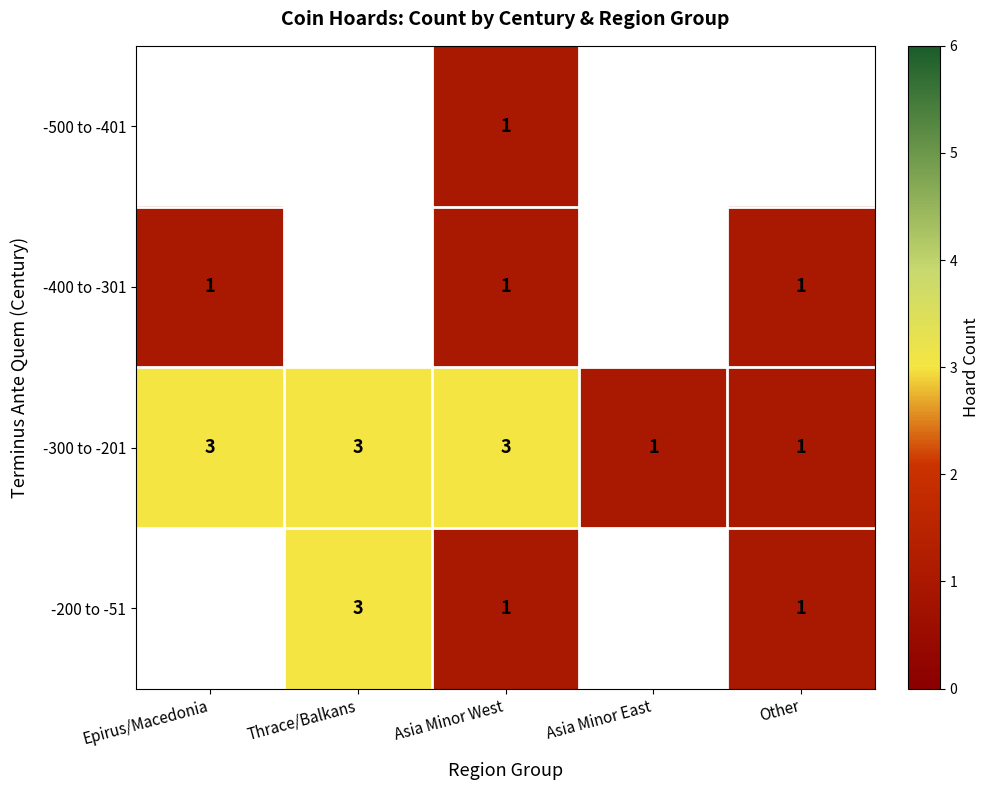

What is the maximum value shown in the chart?

3.0